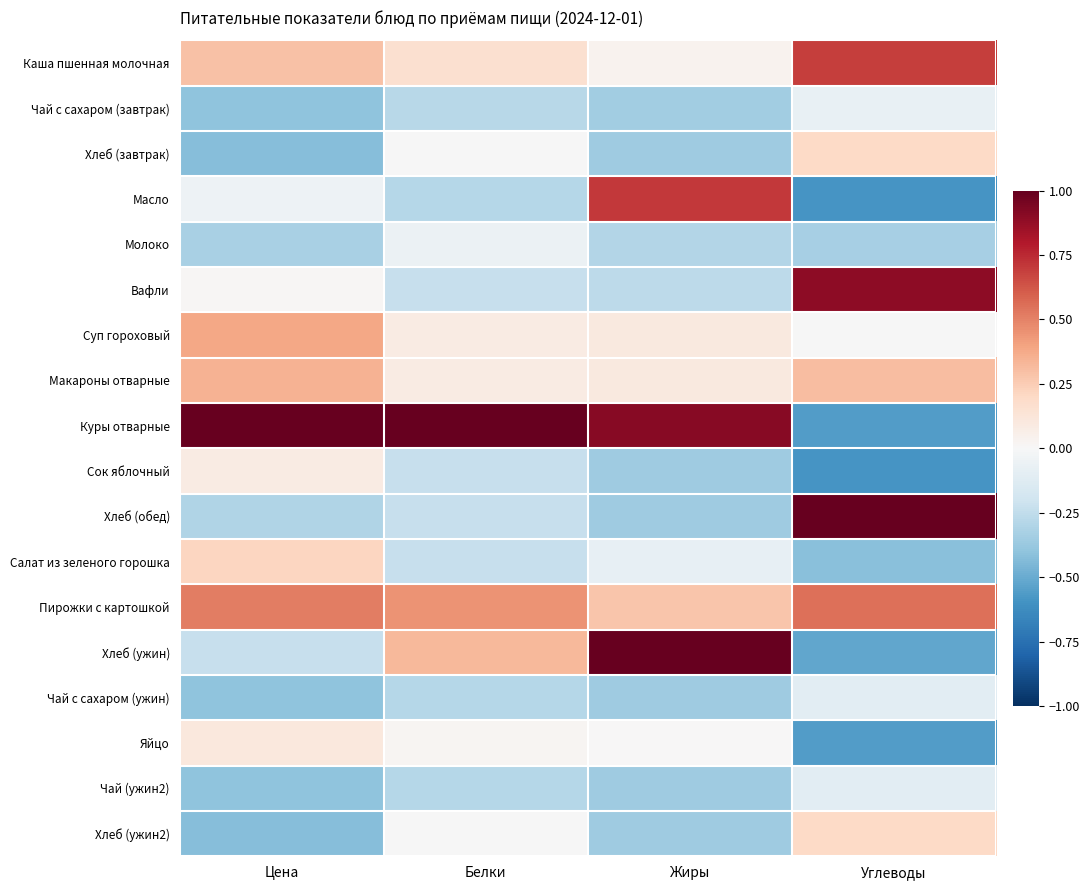

Reading left to right, extract all data points from this chart.

Каша пшенная молочная: Цена=0.3	Белки=0.2	Жиры=0.0	Углеводы=0.7
Чай с сахаром (завтрак): Цена=-0.4	Белки=-0.3	Жиры=-0.3	Углеводы=-0.1
Хлеб (завтрак): Цена=-0.4	Белки=-0.0	Жиры=-0.4	Углеводы=0.2
Масло: Цена=-0.1	Белки=-0.3	Жиры=0.7	Углеводы=-0.6
Молоко: Цена=-0.3	Белки=-0.1	Жиры=-0.3	Углеводы=-0.3
Вафли: Цена=0.0	Белки=-0.2	Жиры=-0.3	Углеводы=0.9
Суп гороховый: Цена=0.4	Белки=0.1	Жиры=0.1	Углеводы=-0.0
Макароны отварные: Цена=0.4	Белки=0.1	Жиры=0.1	Углеводы=0.3
Куры отварные: Цена=1.0	Белки=1.0	Жиры=0.9	Углеводы=-0.6
Сок яблочный: Цена=0.1	Белки=-0.2	Жиры=-0.4	Углеводы=-0.6
Хлеб (обед): Цена=-0.3	Белки=-0.2	Жиры=-0.4	Углеводы=1.0
Салат из зеленого горошка: Цена=0.2	Белки=-0.2	Жиры=-0.1	Углеводы=-0.4
Пирожки с картошкой: Цена=0.5	Белки=0.4	Жиры=0.3	Углеводы=0.6
Хлеб (ужин): Цена=-0.2	Белки=0.3	Жиры=1.0	Углеводы=-0.5
Чай с сахаром (ужин): Цена=-0.4	Белки=-0.3	Жиры=-0.4	Углеводы=-0.1
Яйцо: Цена=0.1	Белки=0.0	Жиры=0.0	Углеводы=-0.6
Чай (ужин2): Цена=-0.4	Белки=-0.3	Жиры=-0.4	Углеводы=-0.1
Хлеб (ужин2): Цена=-0.4	Белки=-0.0	Жиры=-0.4	Углеводы=0.2